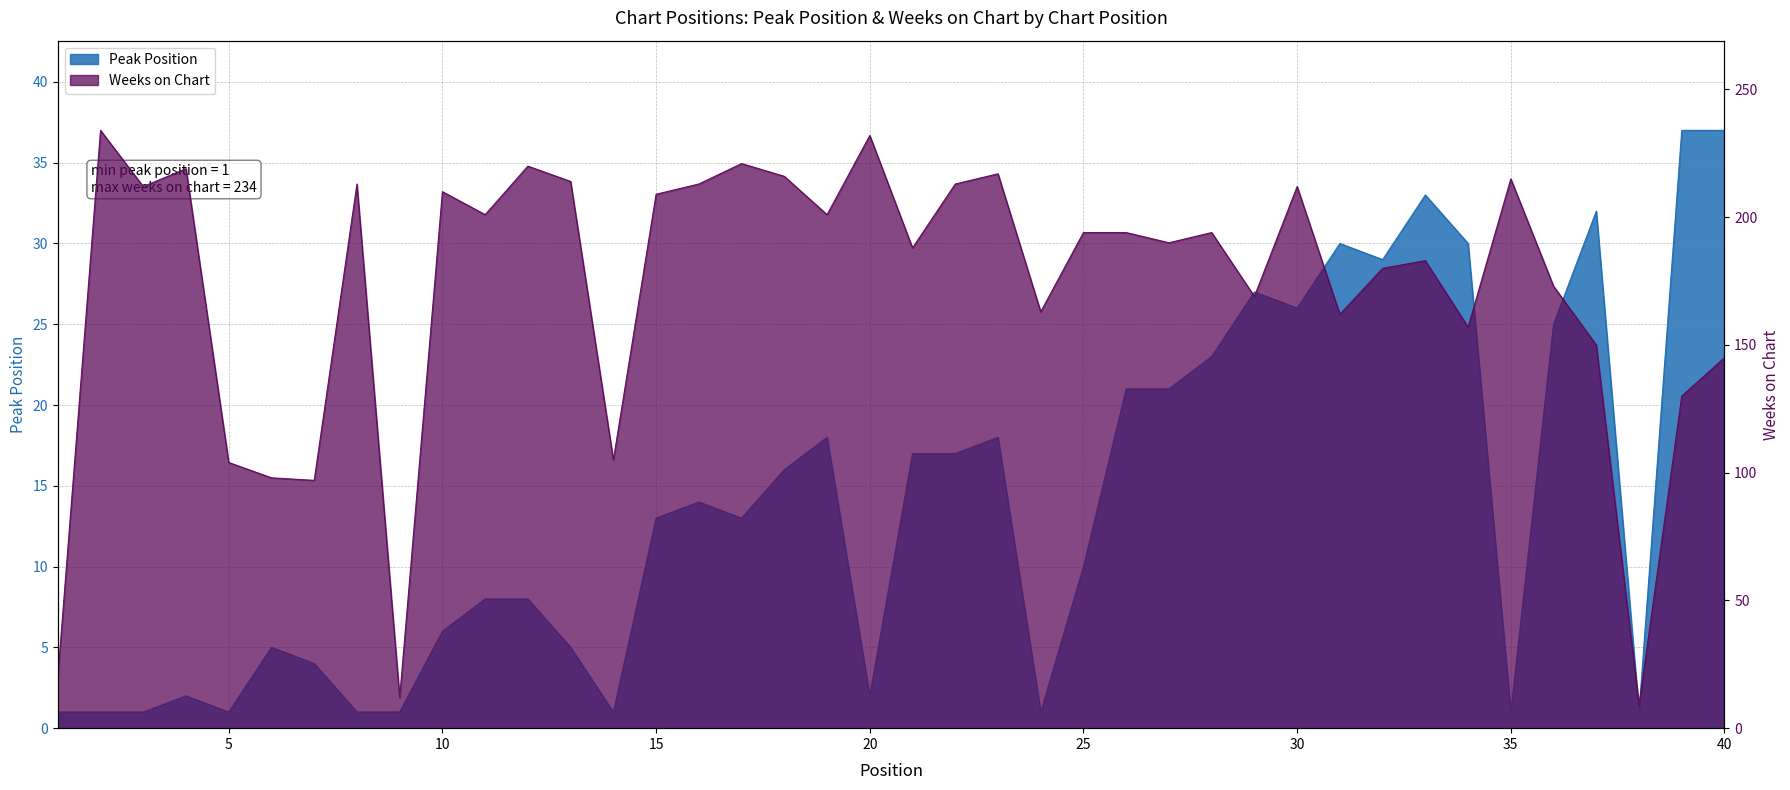

Rank the series at 9 from lowest to highest value.

Peak Position, Weeks on Chart